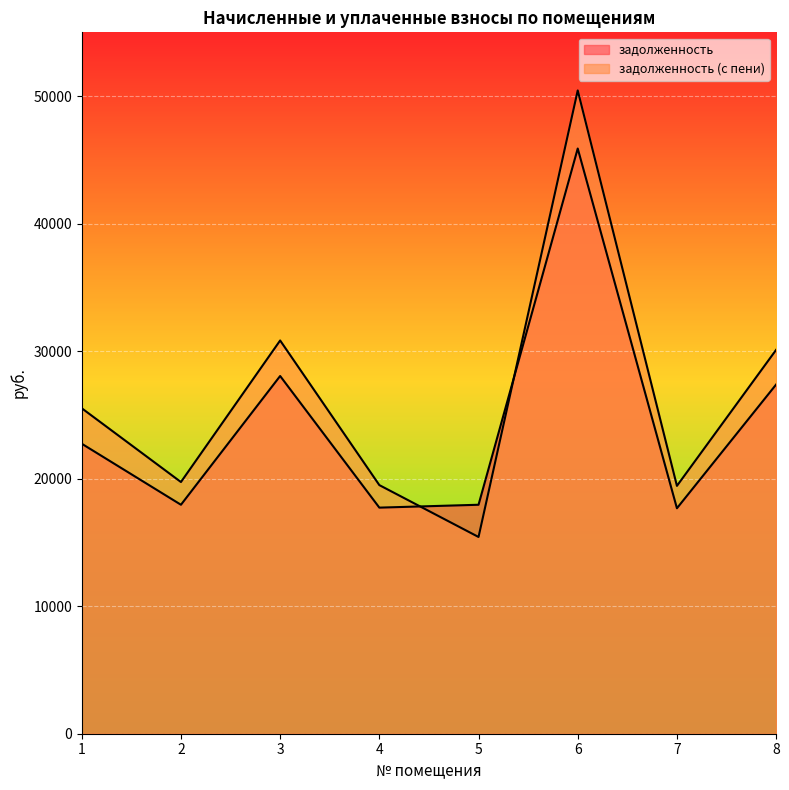

What is the sum of the задолженность values at 4 and 1?

40469.9